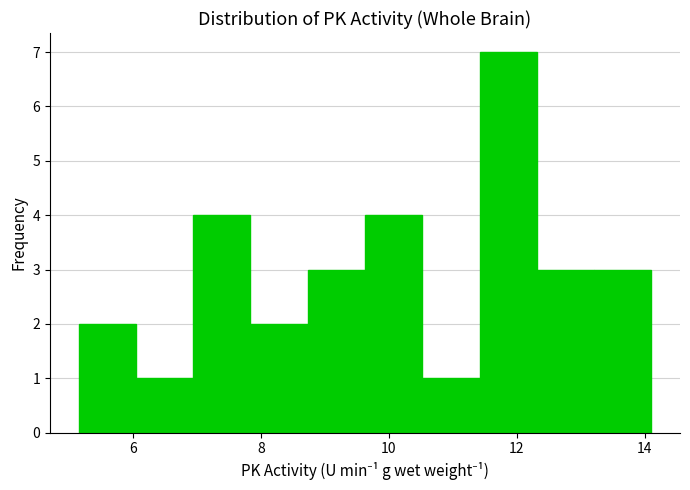

Reading left to right, list every bar in this chart as the range it spans on the x-axis followed by its height. Neither the bar edges nor the heights are printed on the chart, so give them approximately, as read against the axes.

5.2 to 6.0: 2
6.0 to 7.0: 1
7.0 to 7.8: 4
7.8 to 8.8: 2
8.8 to 9.6: 3
9.6 to 10.6: 4
10.6 to 11.4: 1
11.4 to 12.4: 7
12.4 to 13.2: 3
13.2 to 14.2: 3